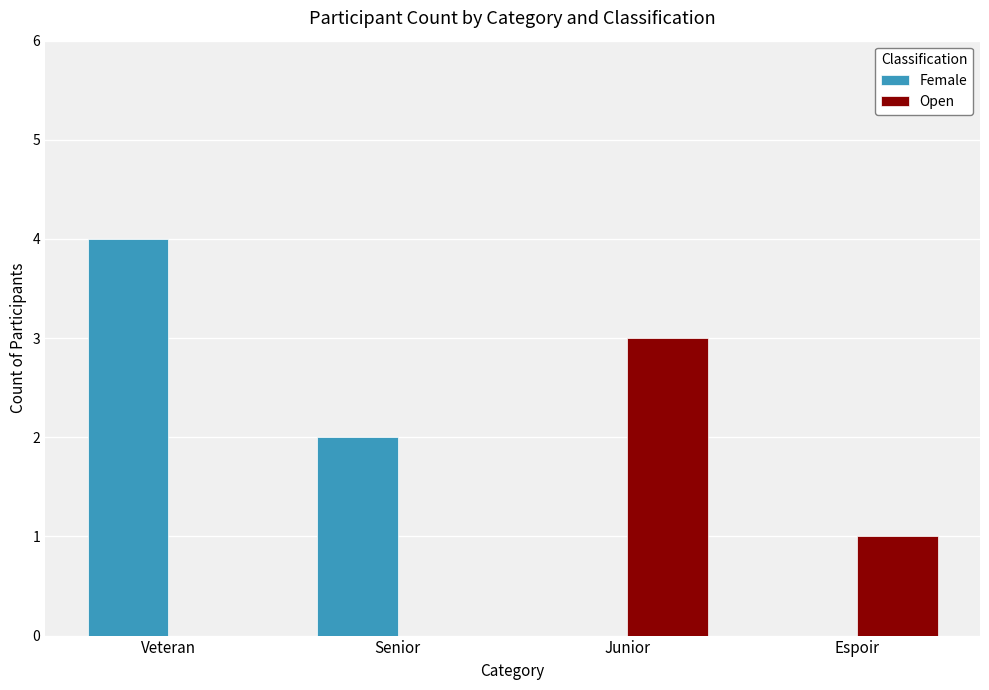

Are the bars horizontal?

No